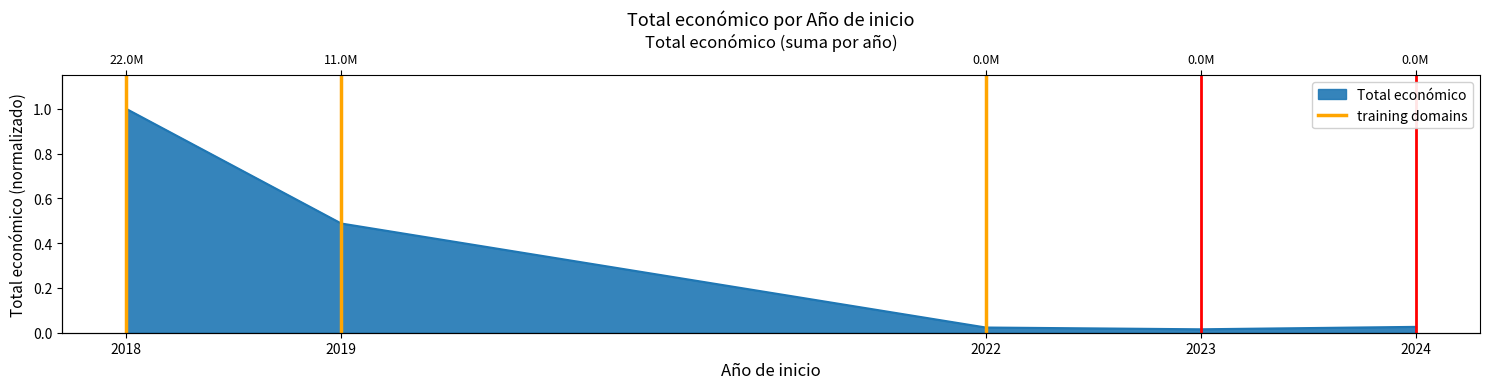

What is the difference between the maximum and minimum values?

1